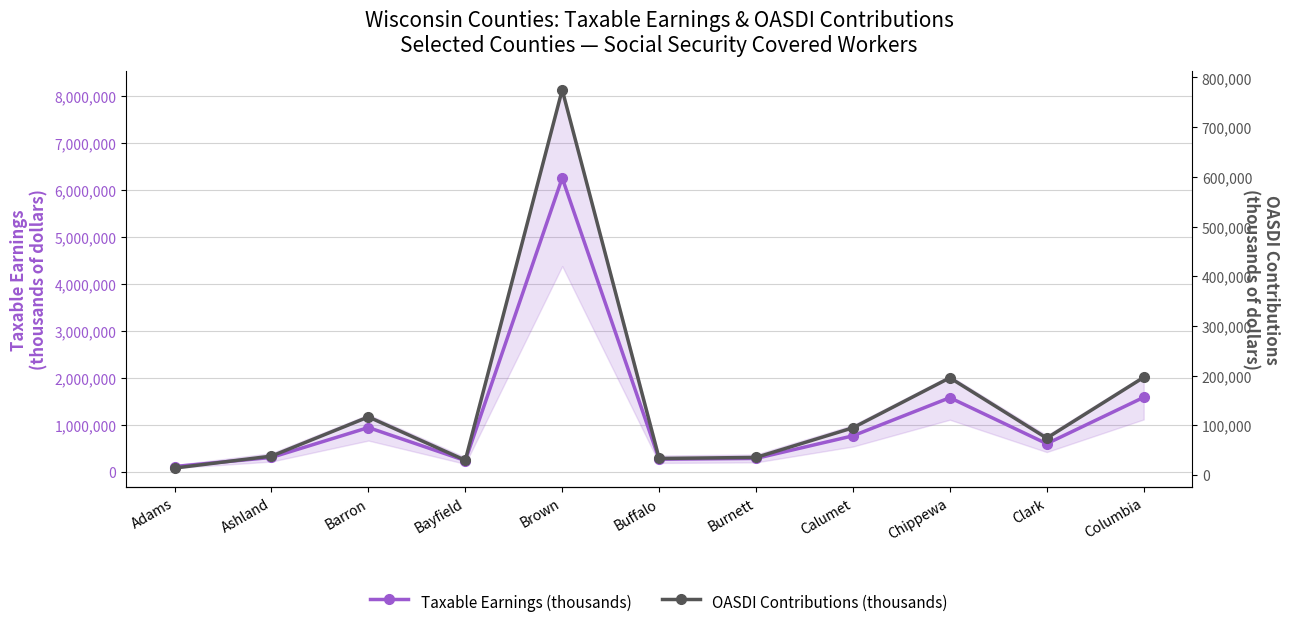

At which category is the sum across all series the highest?

Brown